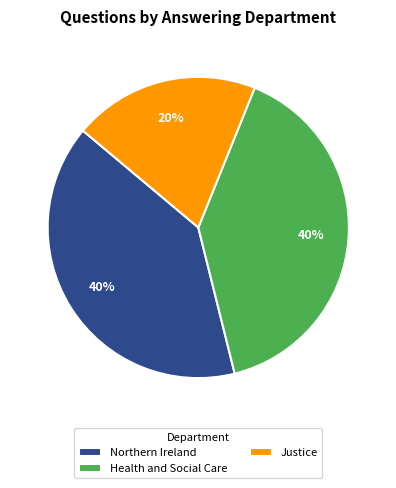

To the nearest percent, what portion does Northern Ireland represent?

40%